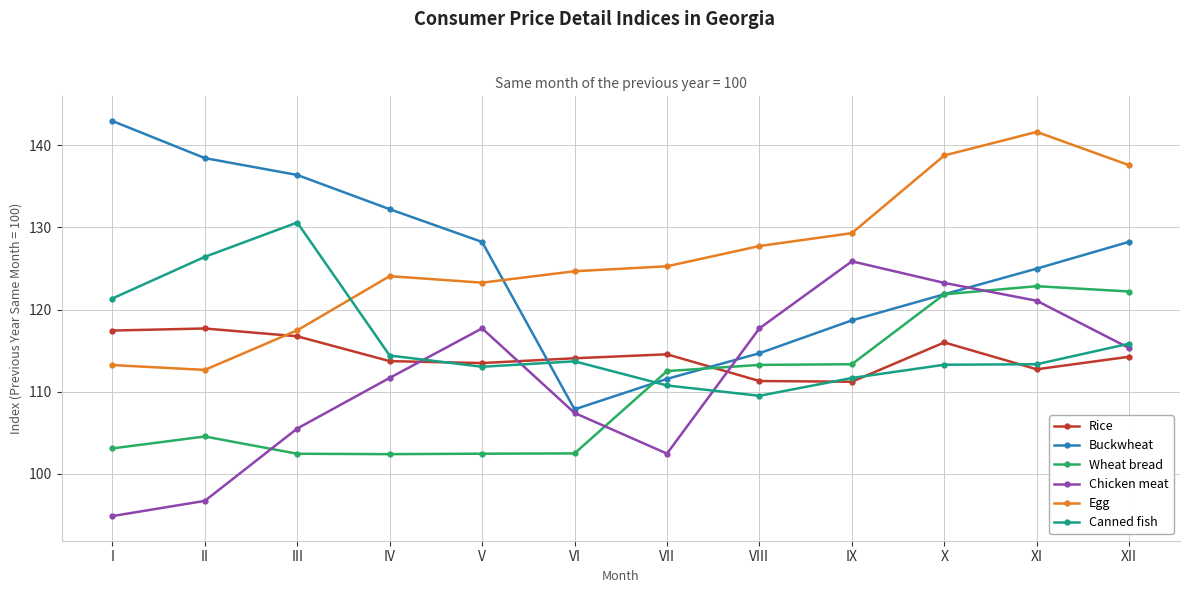

Which series has the widest spread of values?

Buckwheat